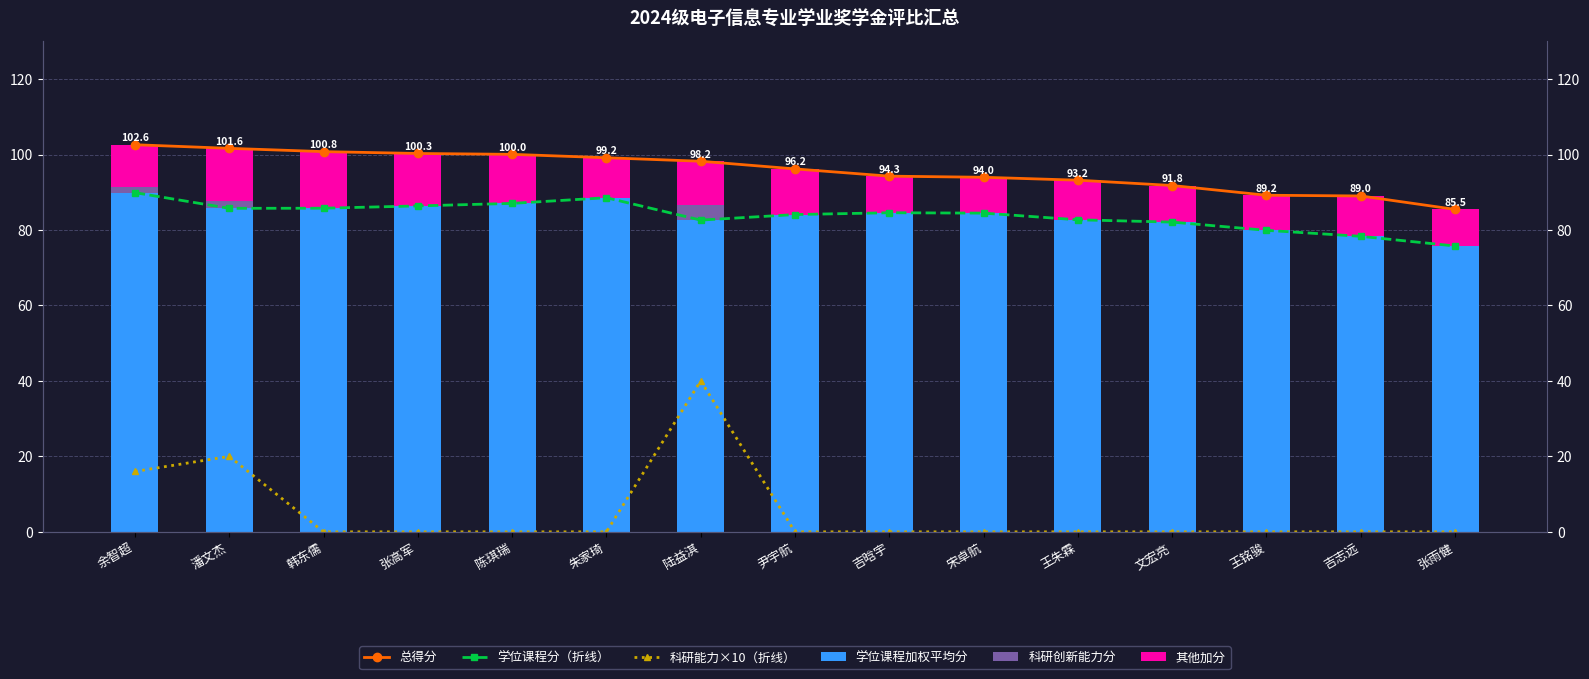

What is the minimum value for 其他加分?

9.3